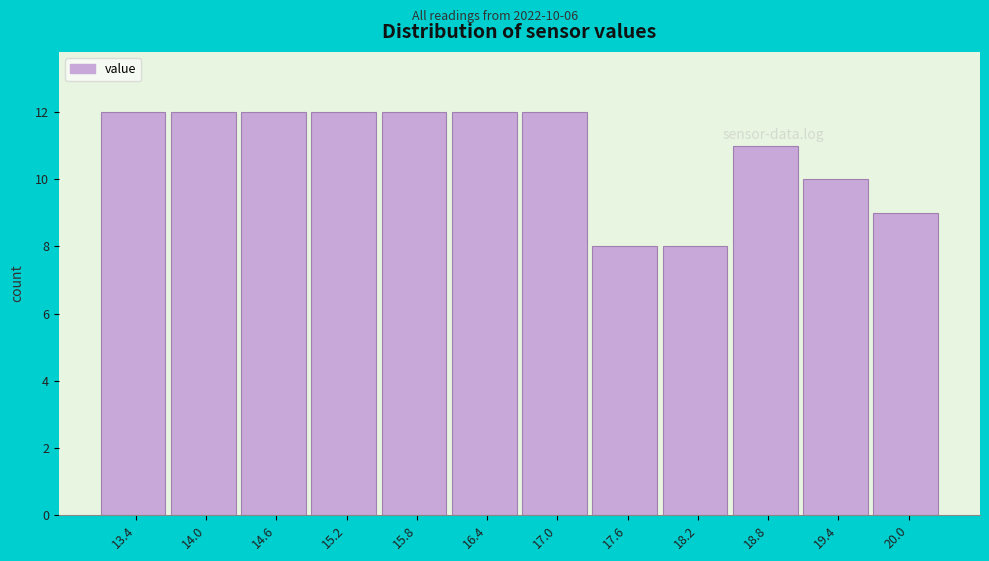

Reading left to right, list all the values displayed in this chart.

12	12	12	12	12	12	12	8	8	11	10	9